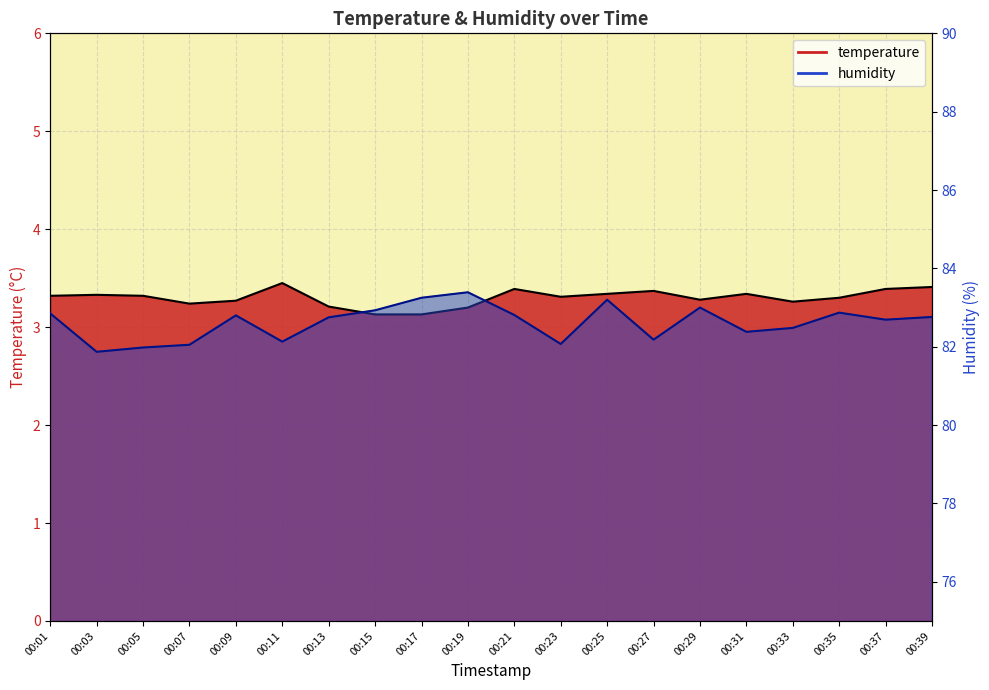

True or false: humidity_line has a value of 82.2 at 00:27.

True